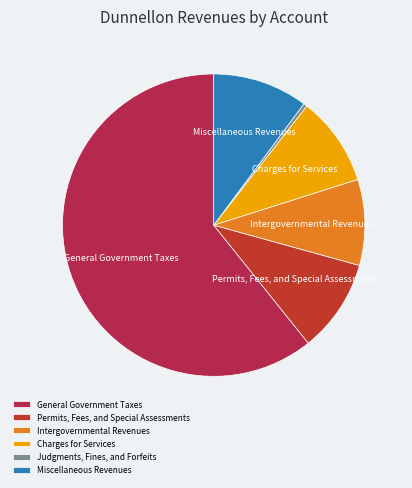

Is it true that Miscellaneous Revenues is 24% of the pie?

False